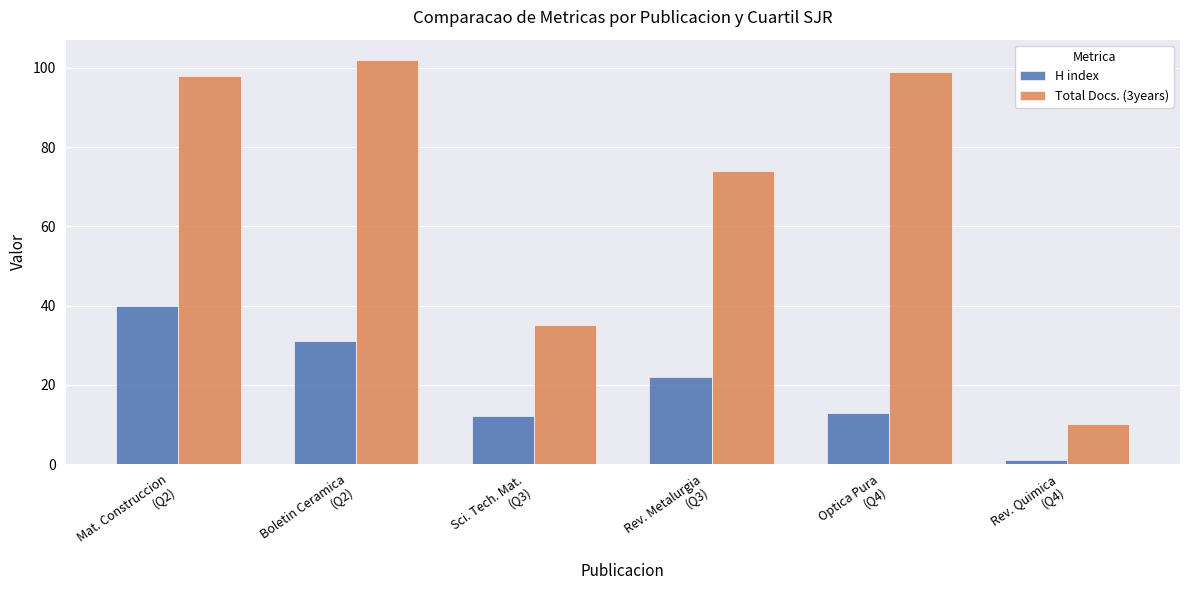

Are the bars horizontal?

No